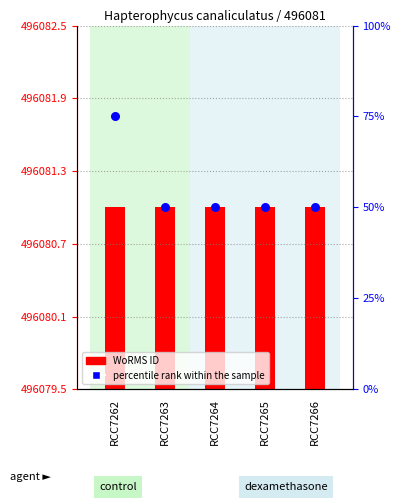

Is the value of WoRMS ID at RCC7263 greater than the value of percentile rank within the sample at RCC7264?

Yes